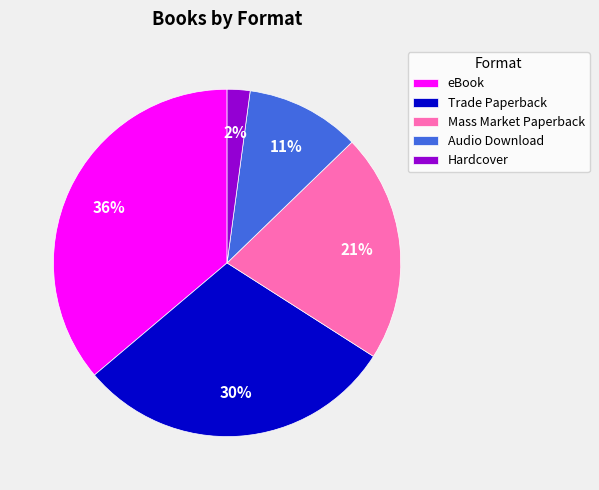

True or false: Trade Paperback accounts for 30% of the total.

True